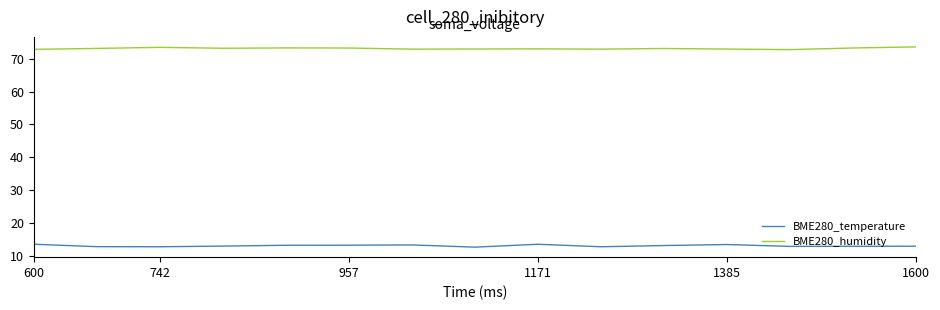

What are all the series names shown in the legend?

BME280_temperature, BME280_humidity